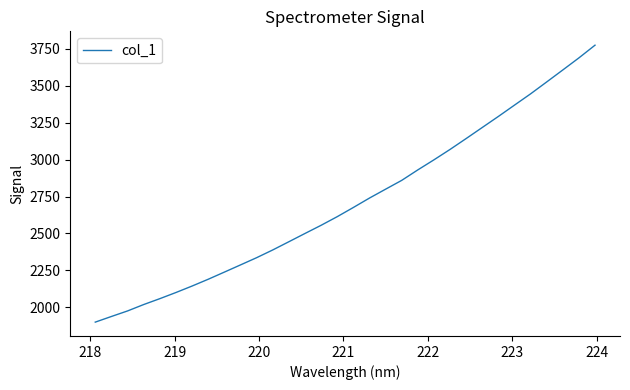

Count the number of values greater than 2675.

16